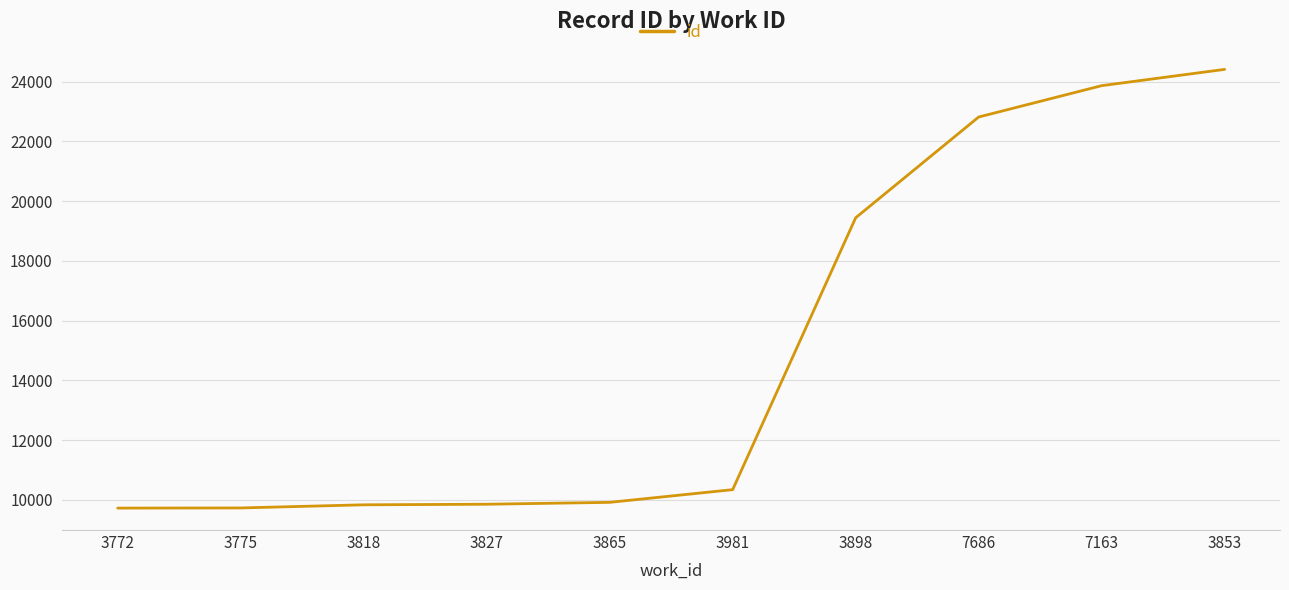

Does the chart display data point markers on the line(s)?

No